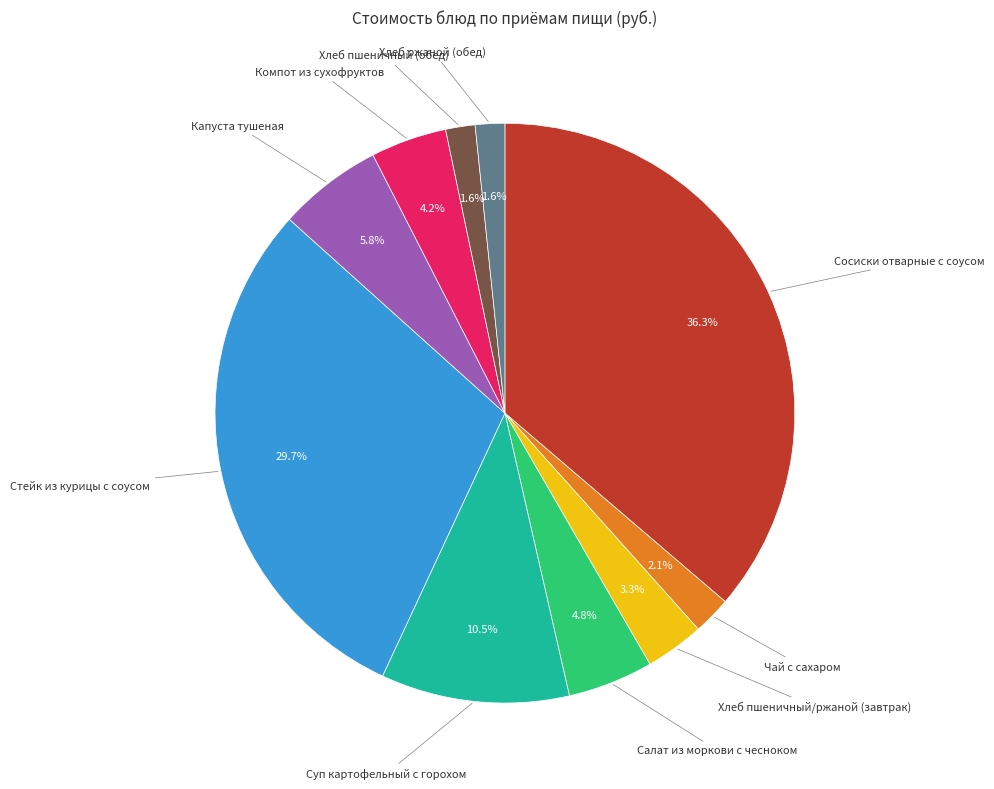

Is there any slice that represents more than half of the pie?

No